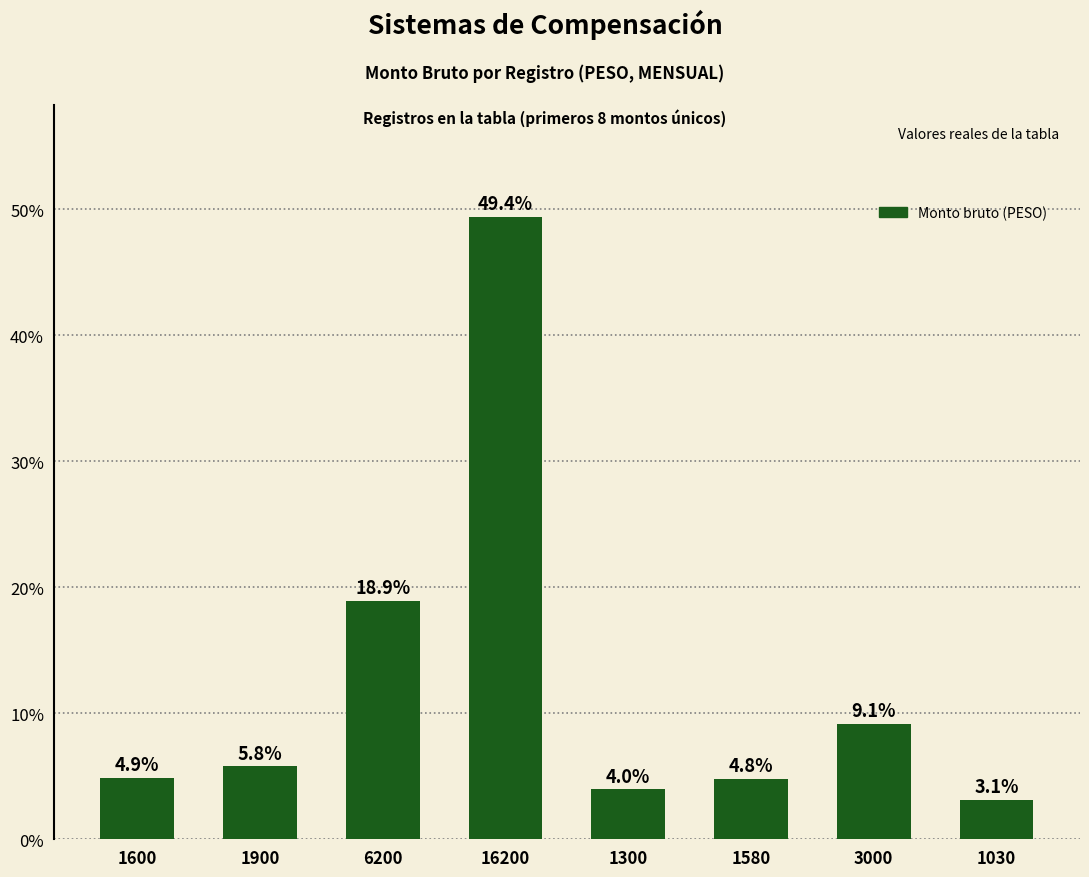

What is the minimum value shown in the chart?

3.1